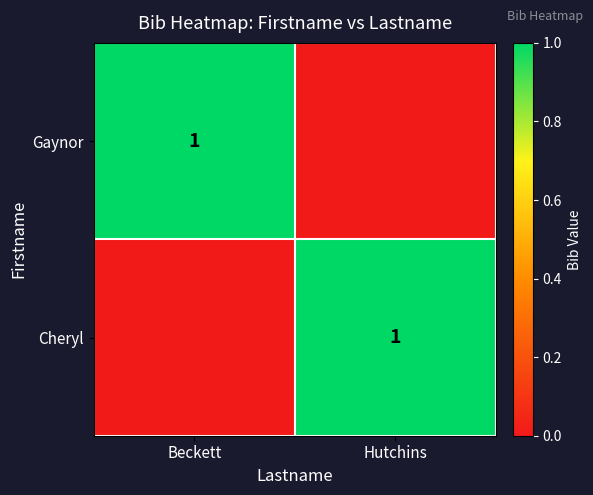

At how many categories does at least one series exceed 0?

2